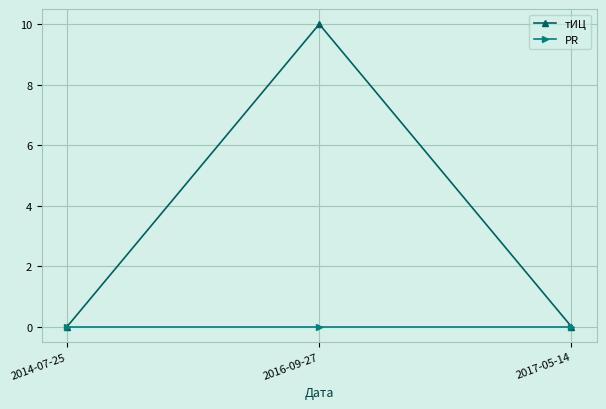

What is the label of the 1st point from the right?

2017-05-14